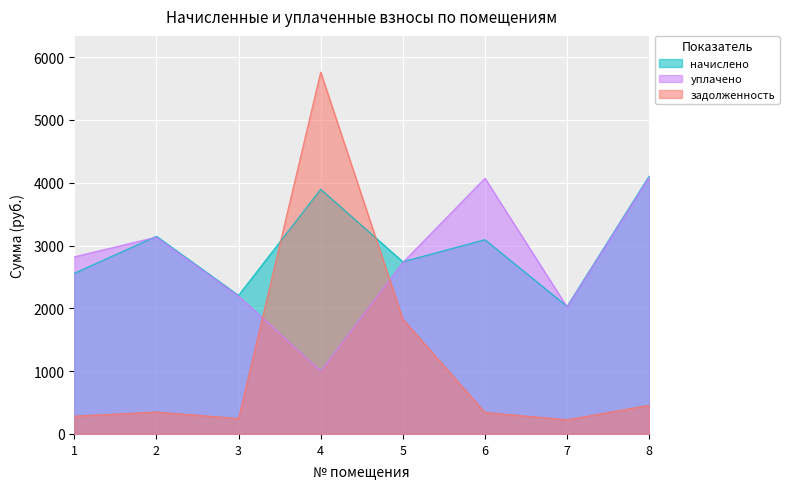

Reading left to right, transcribe all the data shown in this chart.

начислено: 1=2557.8	2=3148.8	3=2206.9	4=3896.7	5=2742.5	6=3093.4	7=2031.5	8=4109.1
уплачено: 1=2820.4	2=3135.5	3=2197.6	4=1000.0	5=2730.9	6=4072.3	7=2022.9	8=4091.8
задолженность: 1=284.2	2=349.9	3=245.2	4=5762.9	5=1828.3	6=343.7	7=225.7	8=456.6